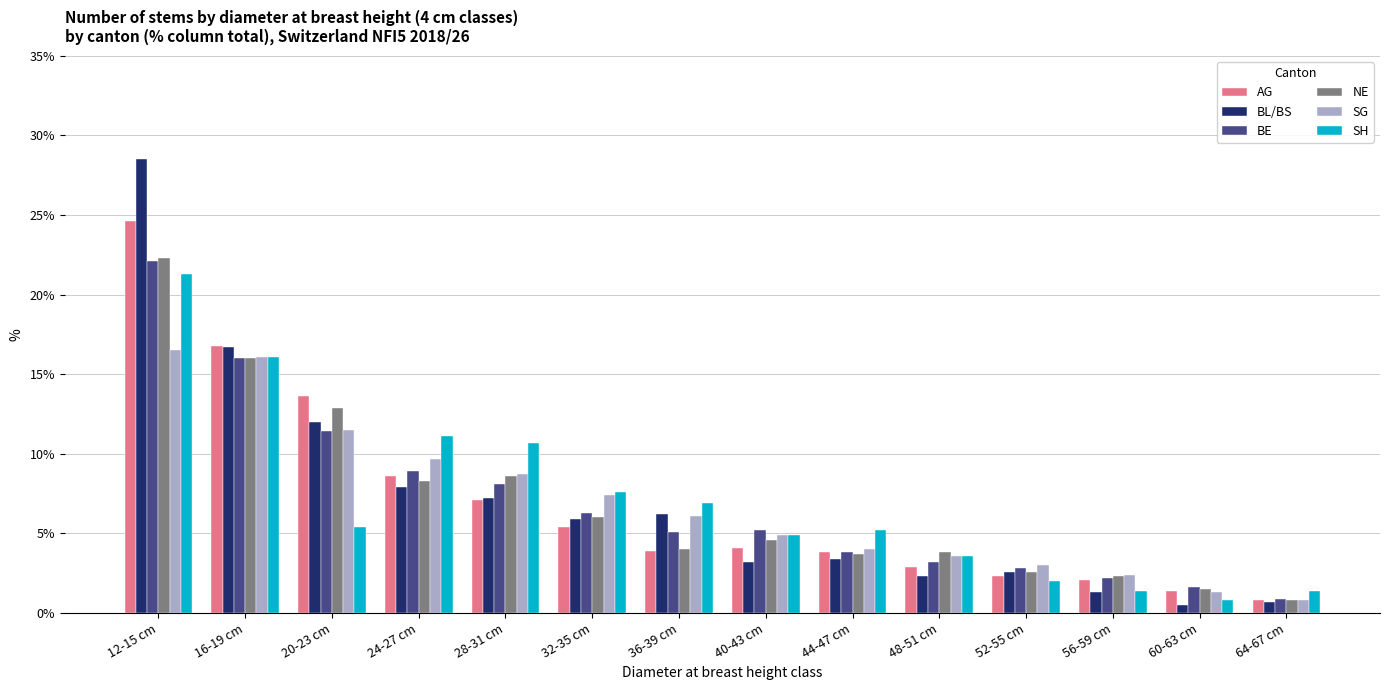

What is the difference between the maximum and minimum values in the BL/BS series?

28.0